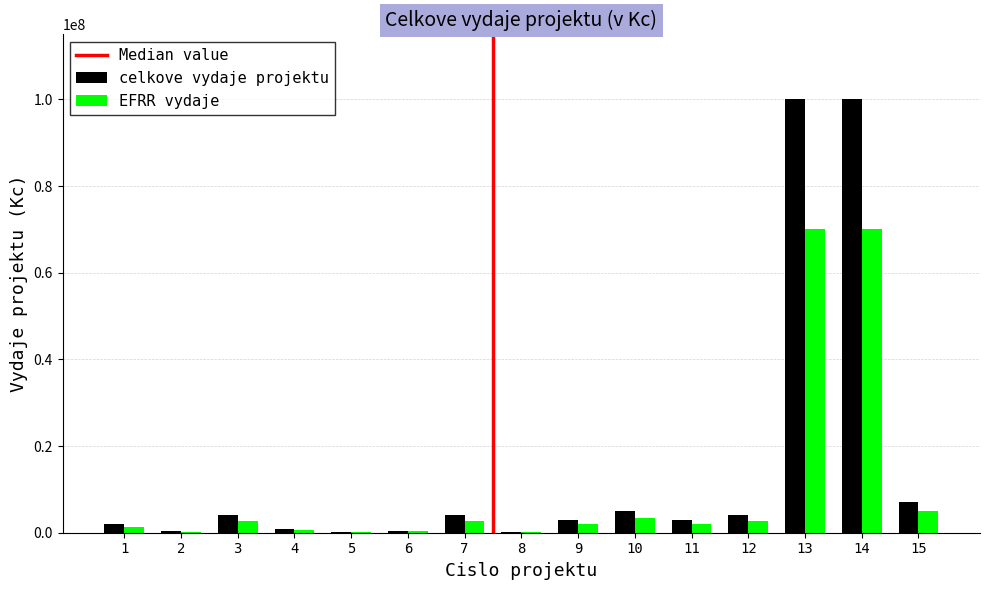

Which series has the largest total across all categories?

celkove vydaje projektu